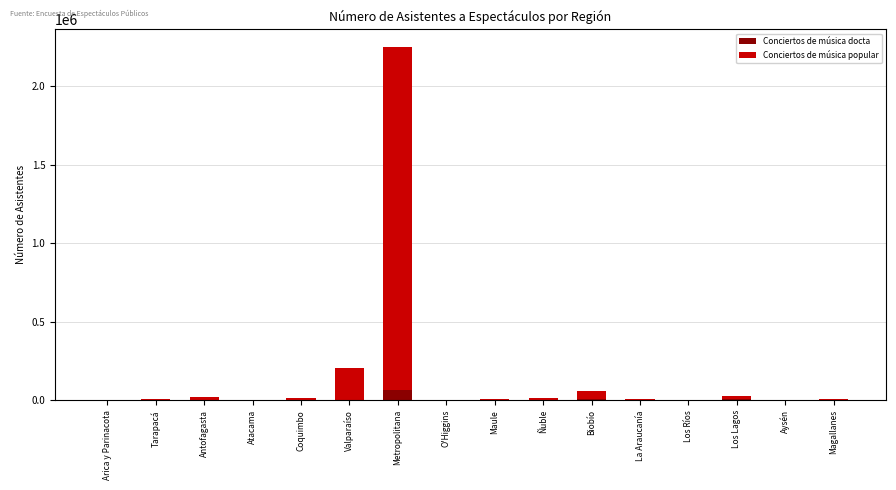

At which label does Conciertos de música docta reach its peak?

Metropolitana